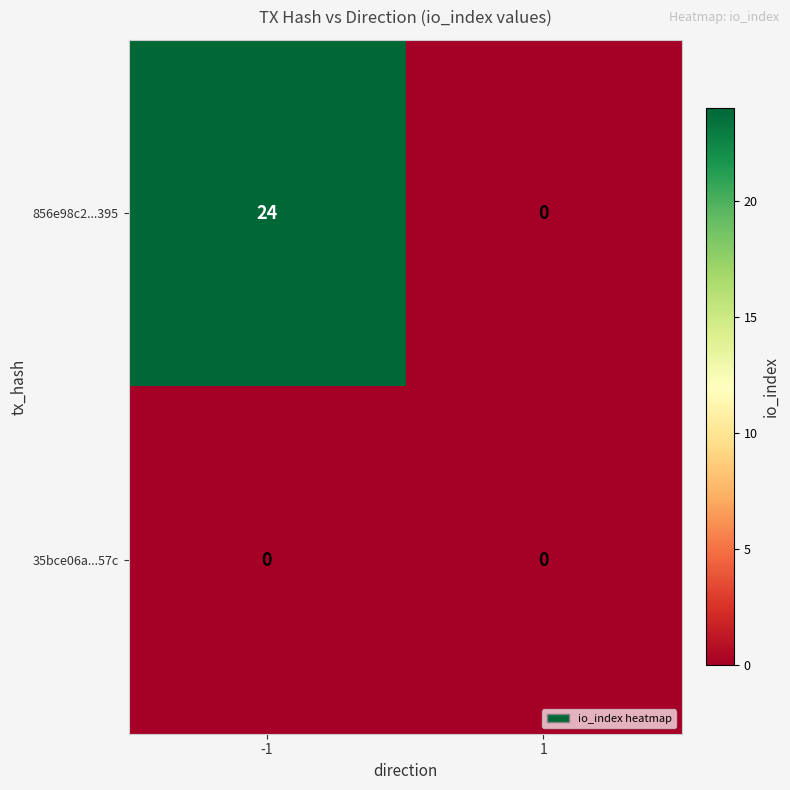

Which series has the widest spread of values?

856e98c2...395